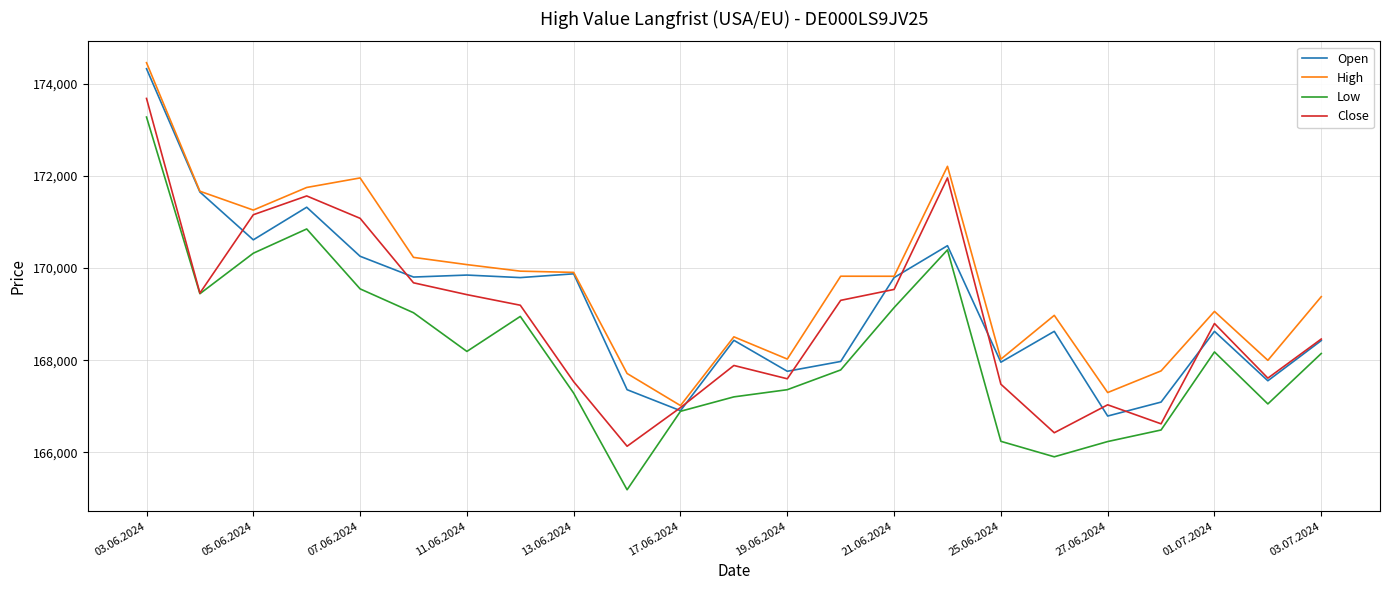

Which series has the largest total across all categories?

High